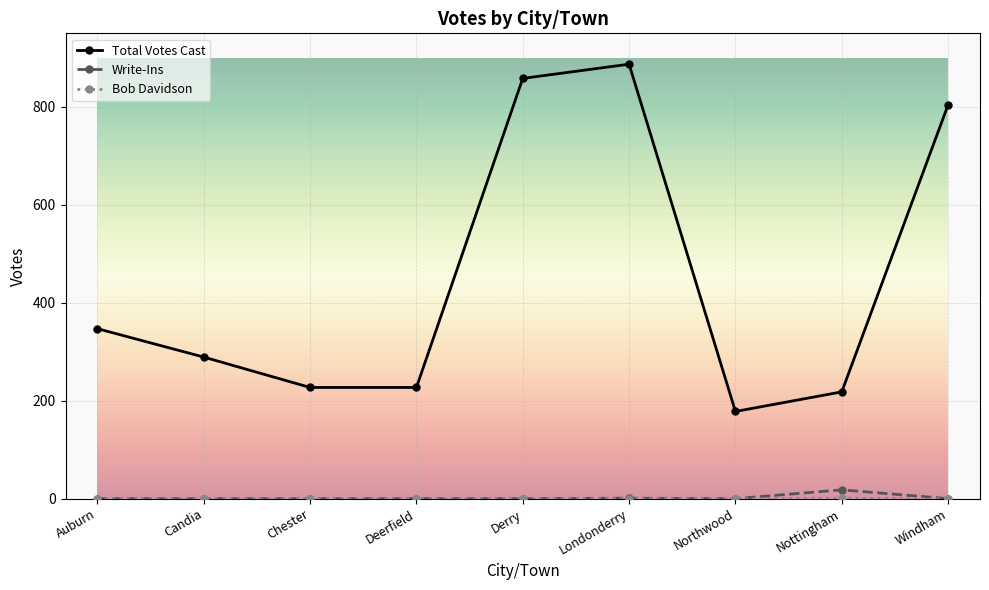

What is the difference between the highest and lowest values at Windham?

804